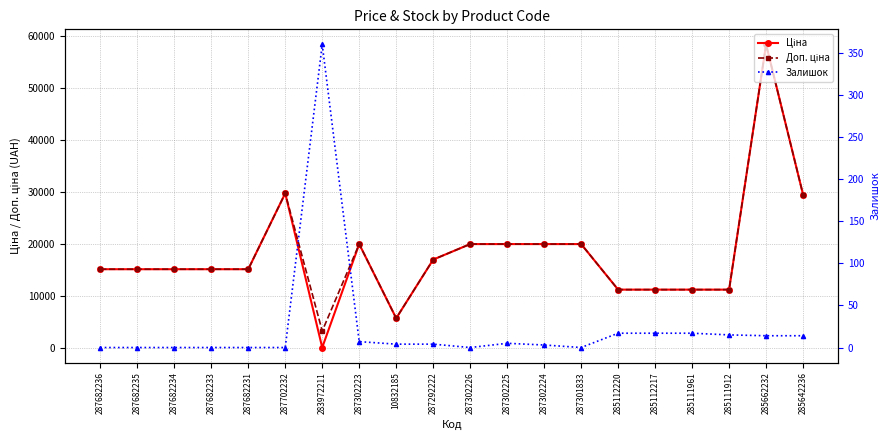

What is the label of the 9th point from the right?

287302225